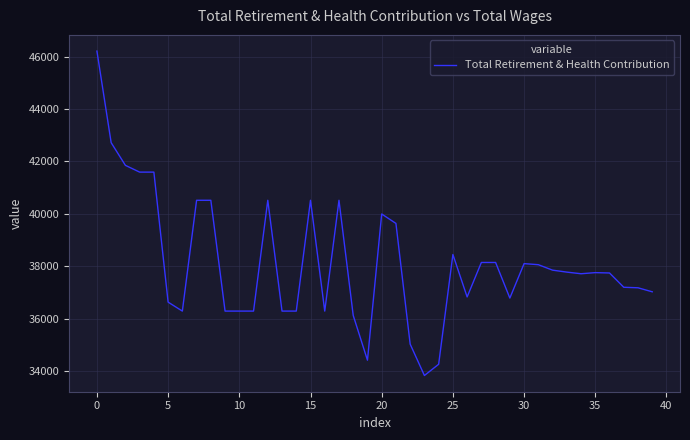

Does the chart have visible grid lines?

Yes